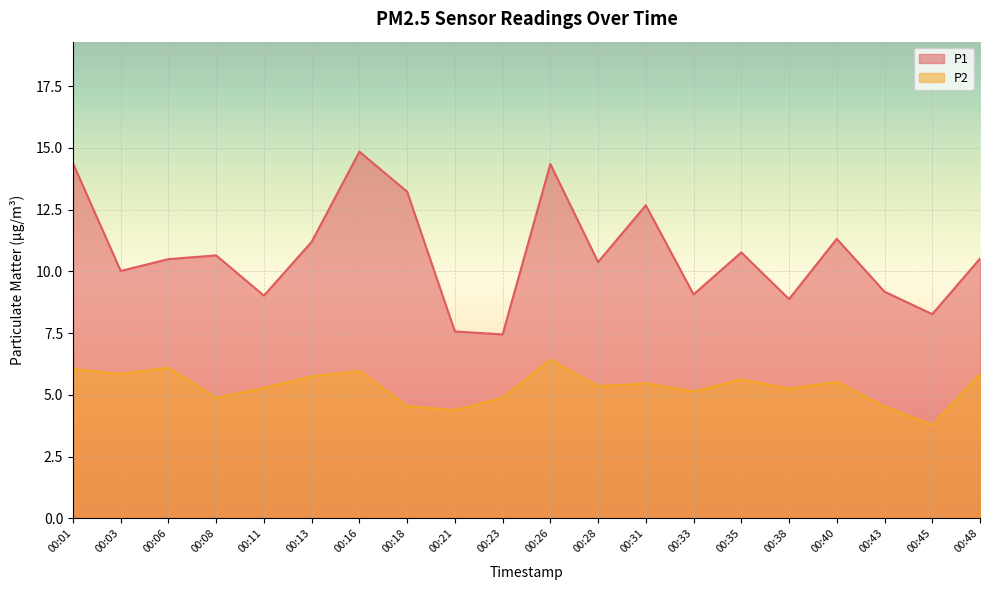

Where does the P1 series first go above 10?

00:01